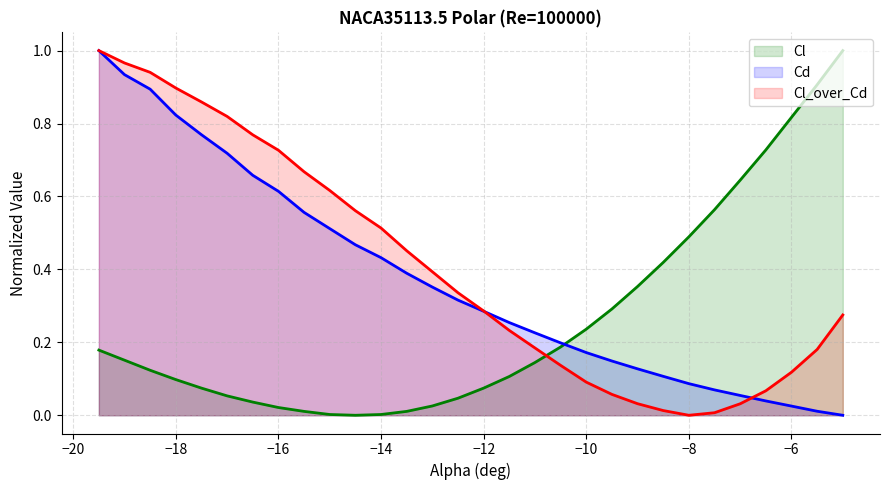

Is it true that Cl_over_Cd equals 0.1 at -10.5?

True